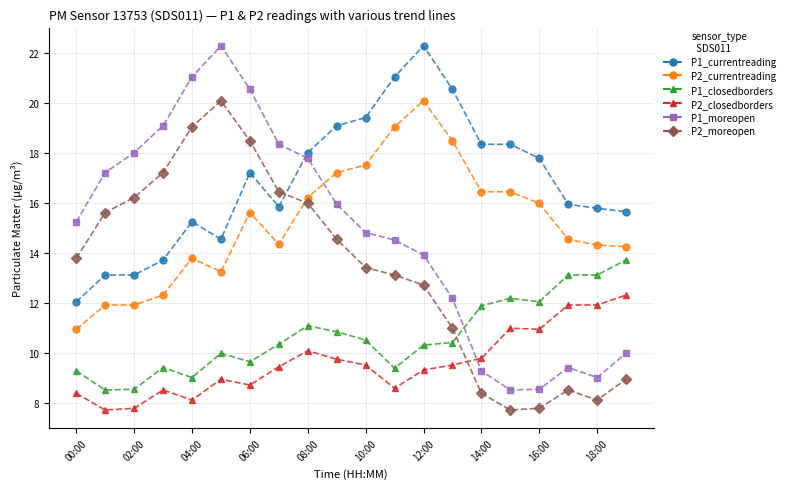

True or false: P2_currentreading and P1_currentreading intersect in this chart.

False